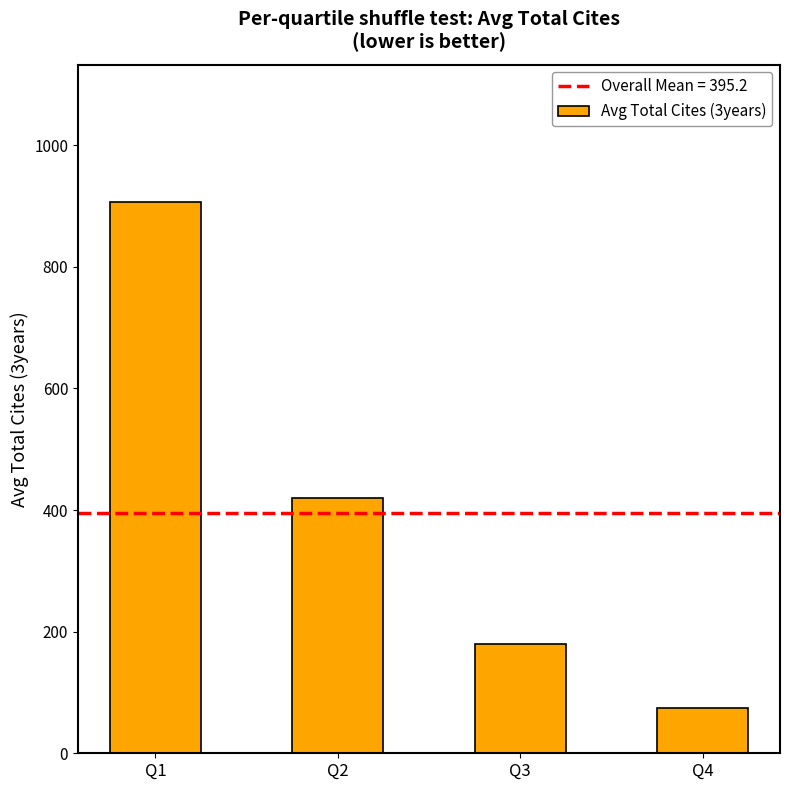

List the labels in order of value, smallest first.

Q4, Q3, Q2, Q1